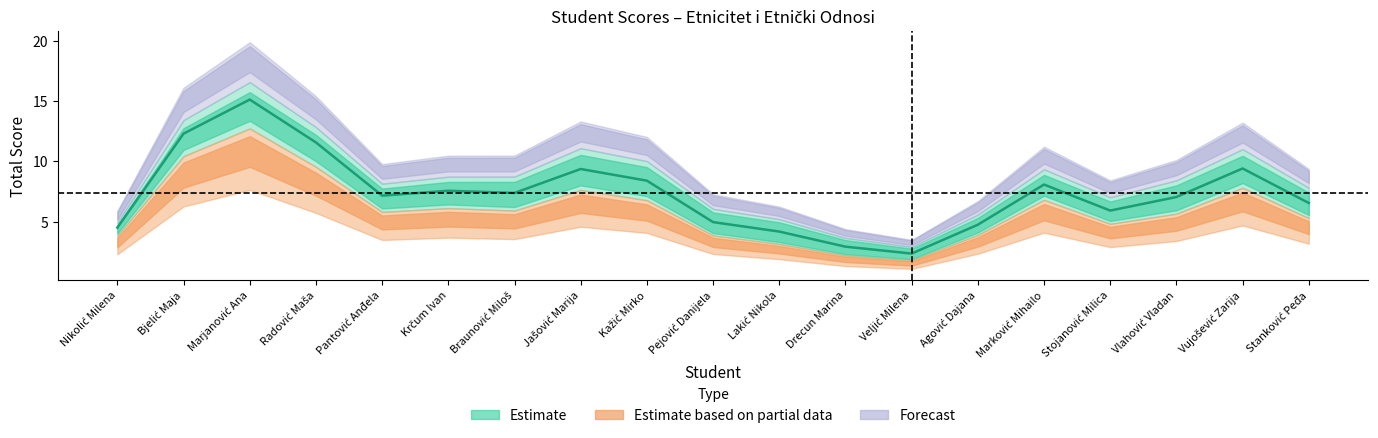

How many lines are shown in the chart?

3